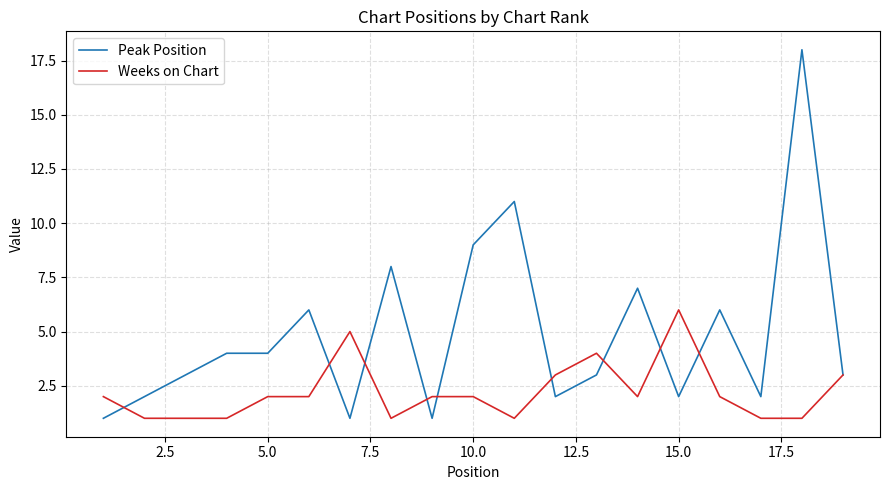

Which series has the largest range (max minus min)?

Peak Position